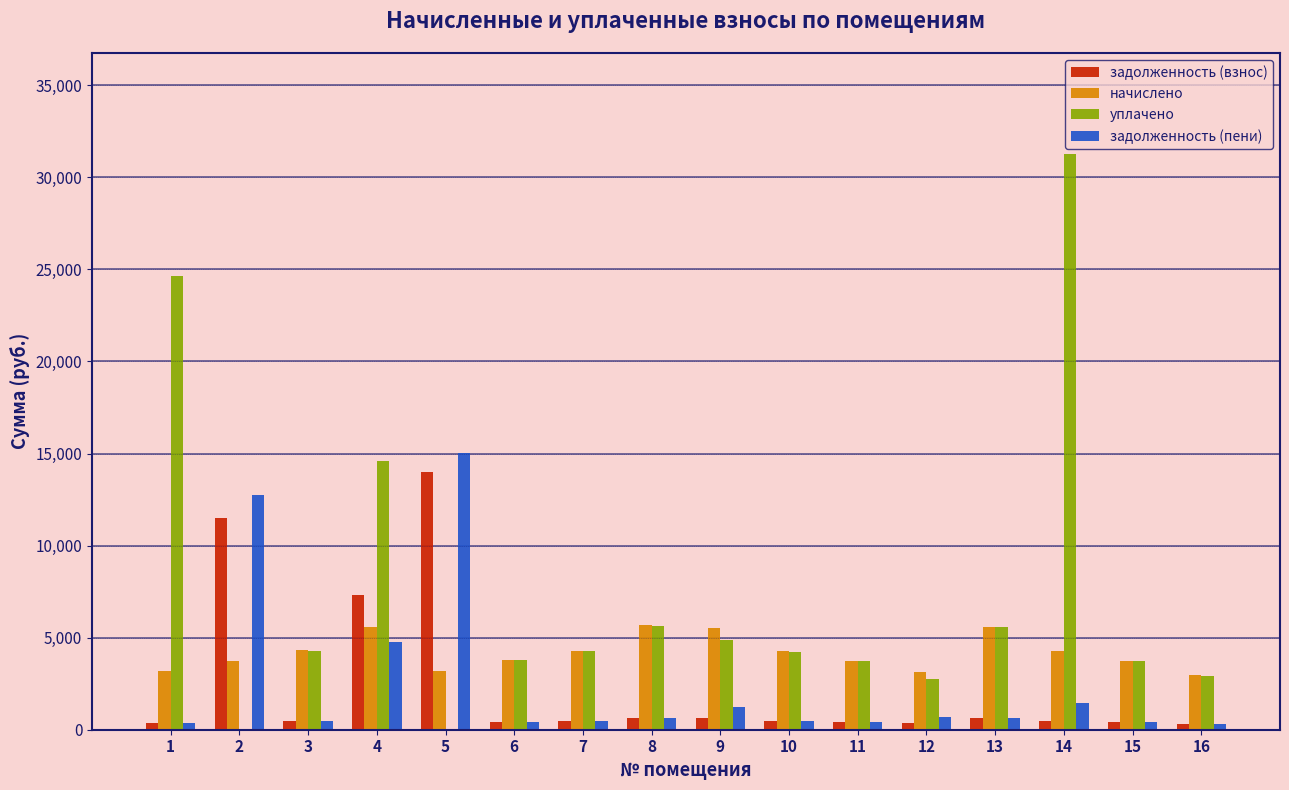

What is the greatest value displayed?

31239.5